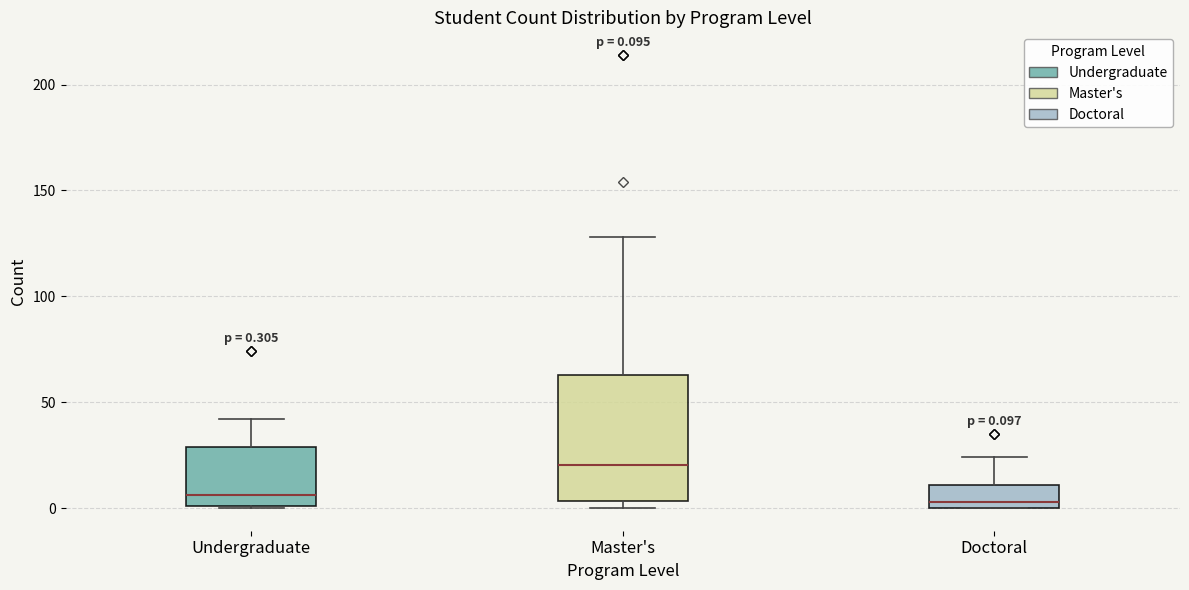

Which box is the tallest, from its lower edge to its upper edge?

Master's